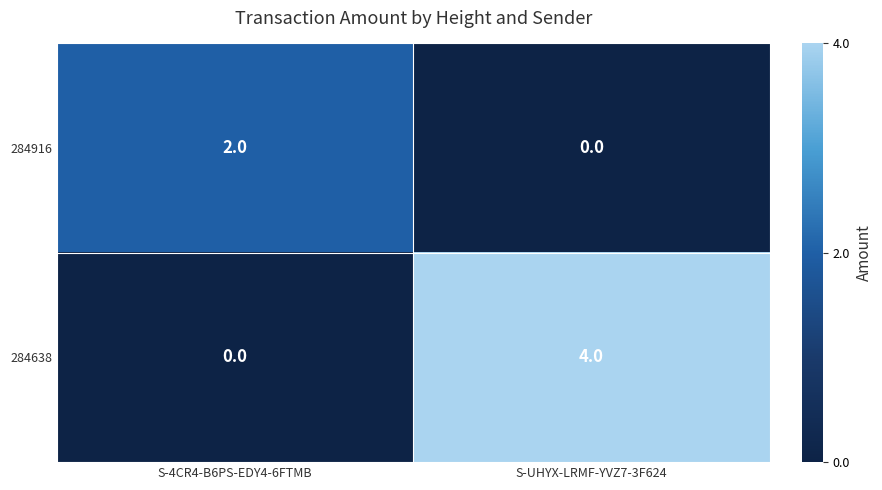

List the series in order of their overall mean, highest first.

284638, 284916